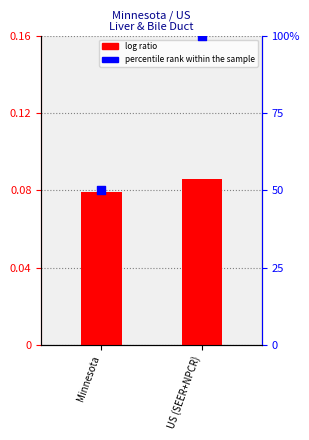

Is the value of log ratio at US (SEER+NPCR) greater than the value of percentile rank within the sample at US (SEER+NPCR)?

No